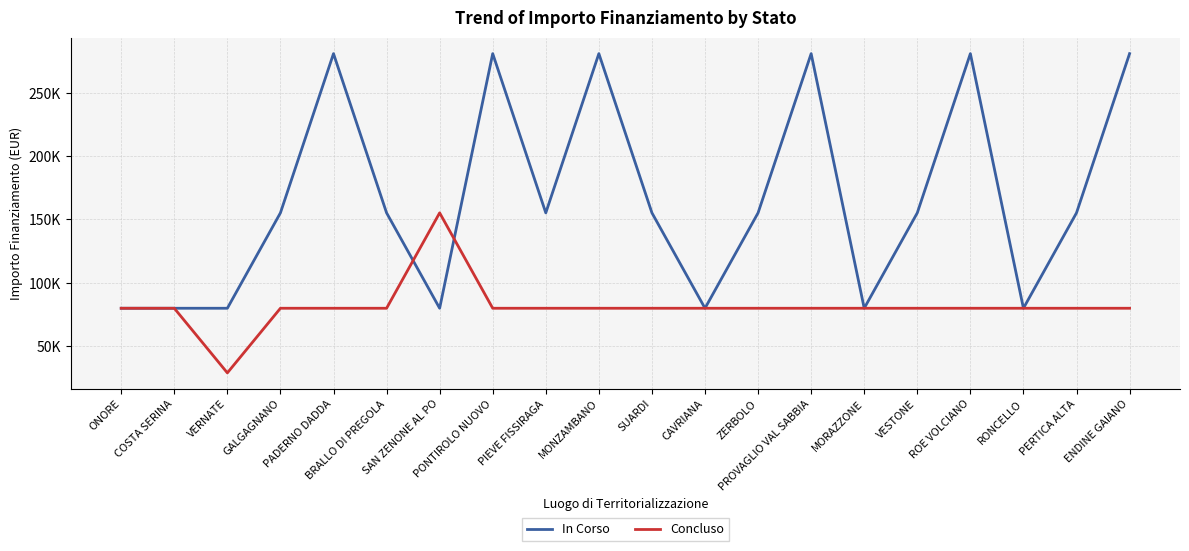

Reading left to right, what are all the values shown in this chart?

In Corso: 79922	79922	79922	155234	280932	155234	79922	280932	155234	280932	155234	79922	155234	280932	79922	155234	280932	79922	155234	280932
Concluso: 79922	79922	28902	79922	79922	79922	155234	79922	79922	79922	79922	79922	79922	79922	79922	79922	79922	79922	79922	79922